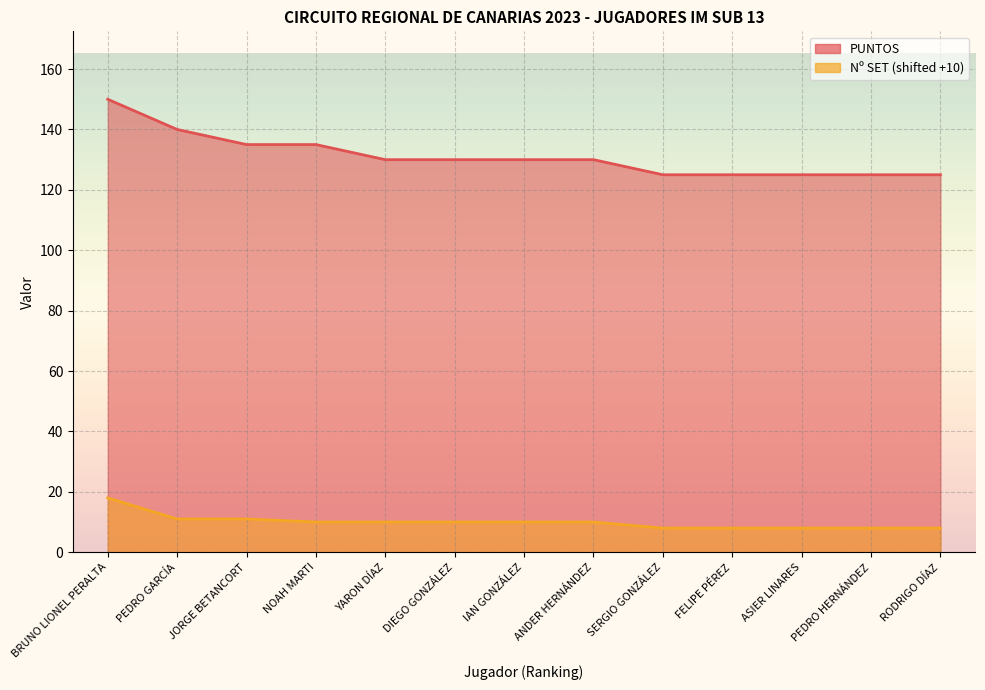

Rank the series at ANDER HERNÁNDEZ from highest to lowest value.

PUNTOS, Nº SET